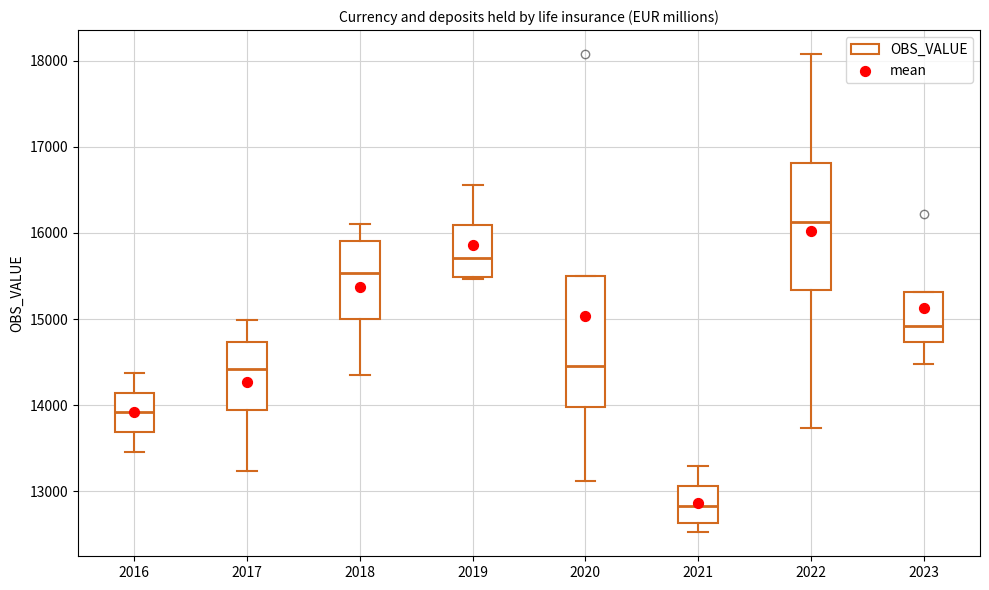

Where does the upper whisker of the box at x = 2018 end on the y-axis? The values are not printed on the chart, so give them approximately, as read against the axis.

16100